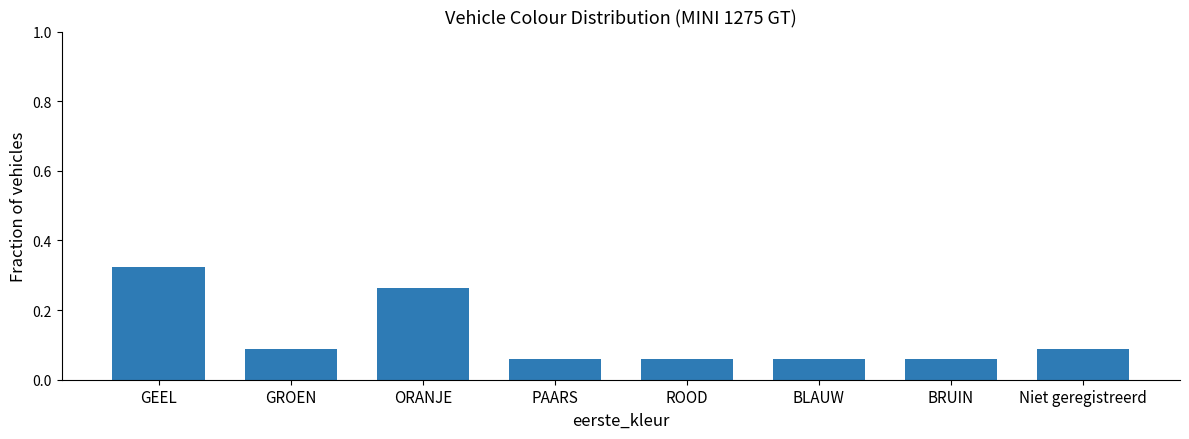

What is the sum of all values?

1.0